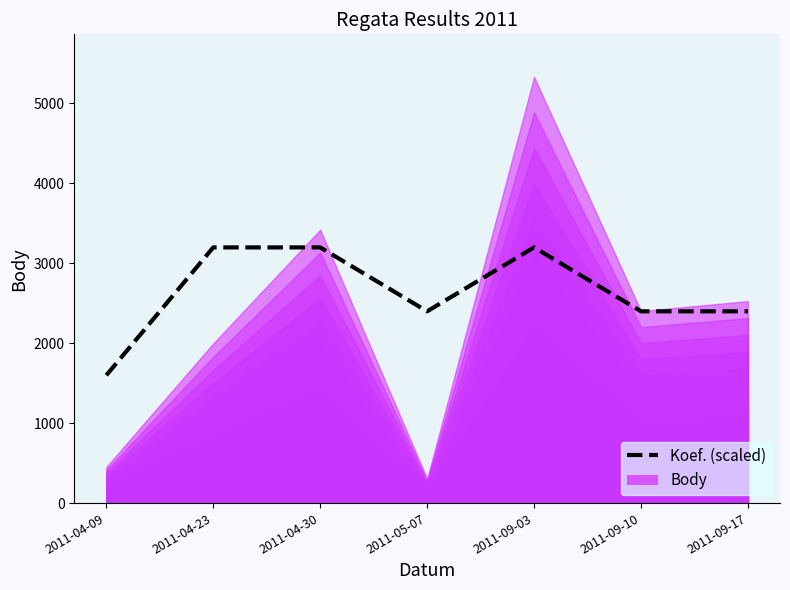

How many points are lower than both their immediate neighbors (excluding endpoints)?

1